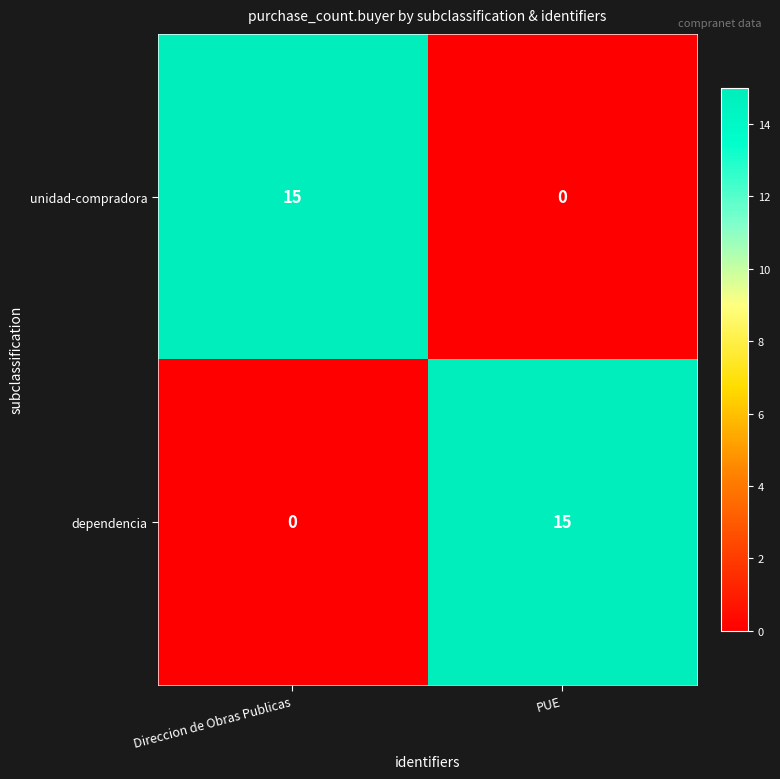

Reading right to left, list all the values displayed in this chart.

unidad-compradora: PUE=0	Direccion de Obras Publicas=15
dependencia: PUE=15	Direccion de Obras Publicas=0